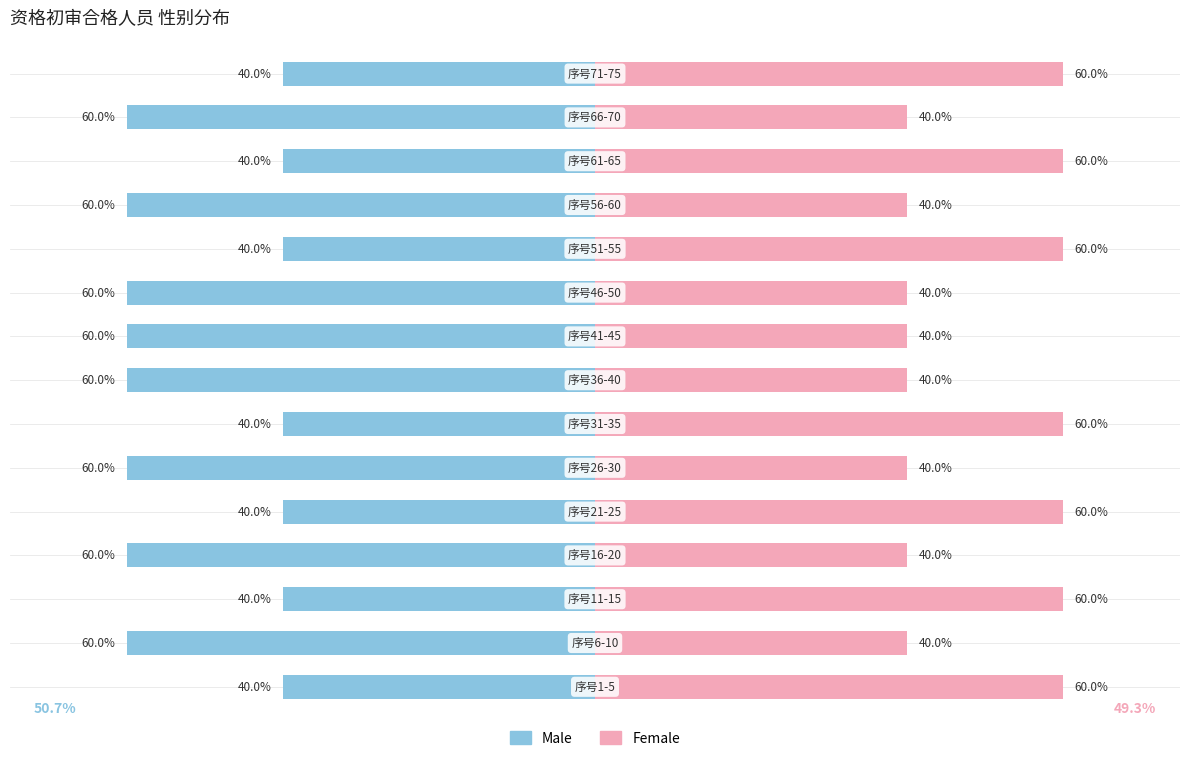

What is the average value of the Female series?

49